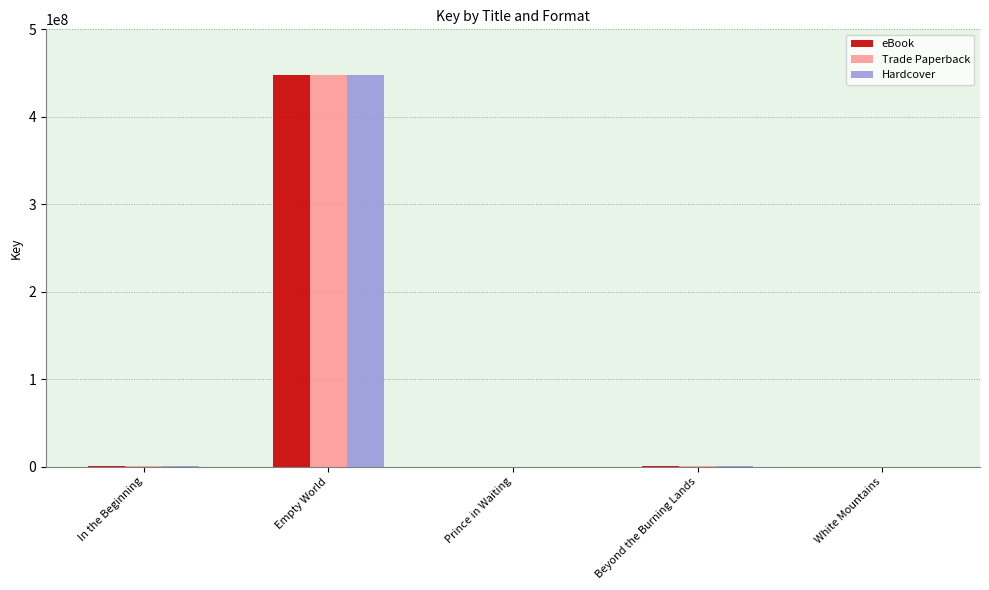

At which label does Trade Paperback reach its peak?

Empty World